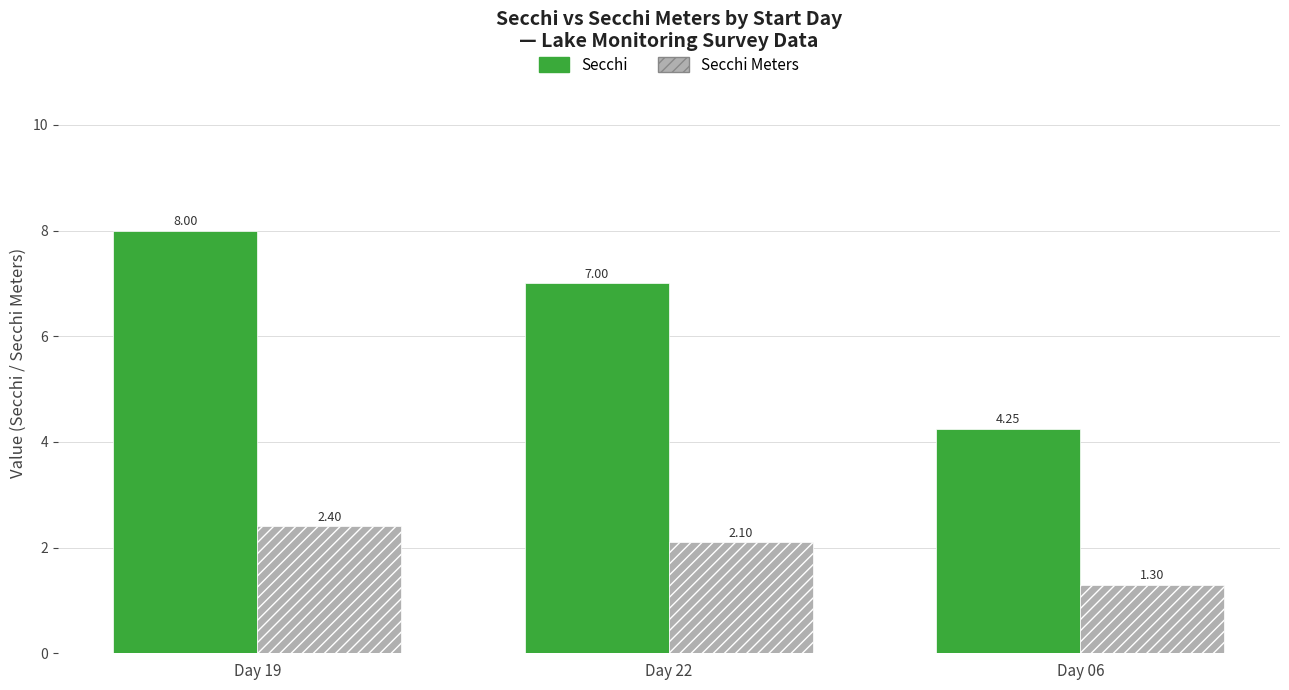

At which label does Secchi Meters first exceed 2?

Day 19